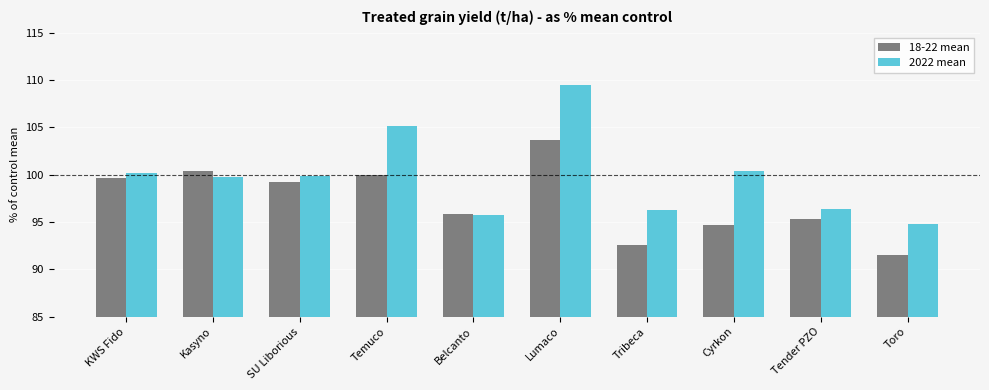

What is the sum of all 2022 mean values?

998.1